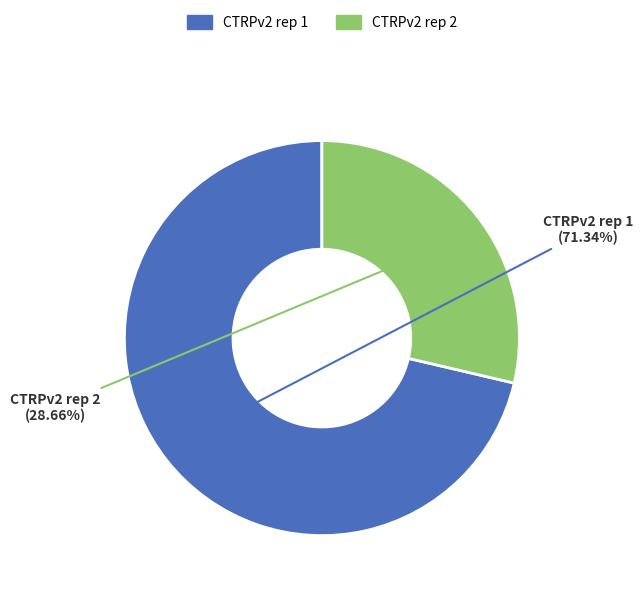

Is the sum of CTRPv2 rep 2 and CTRPv2 rep 1 greater than half?

Yes